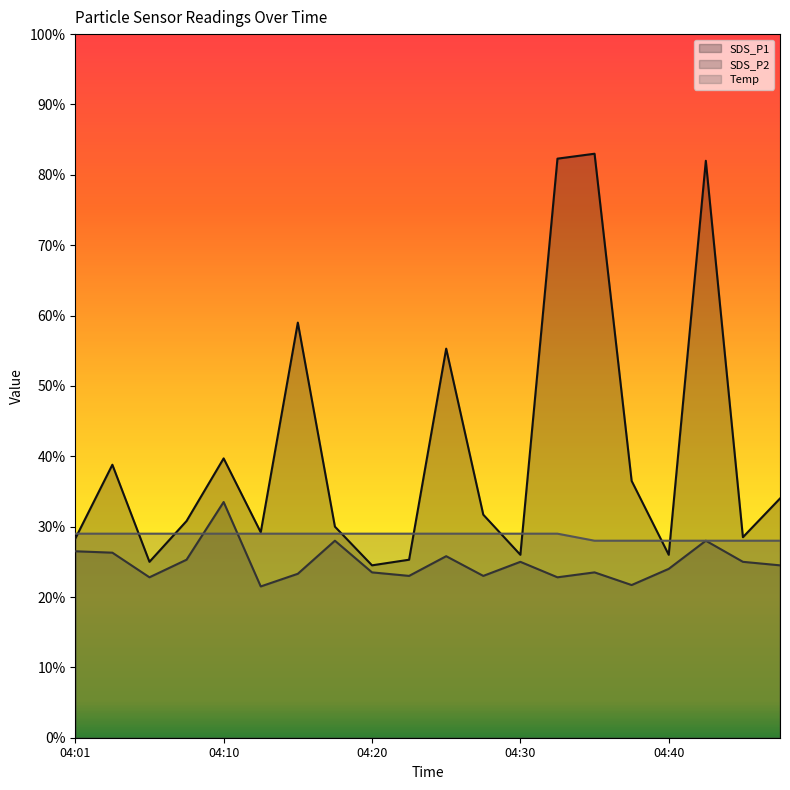

What are all the series names shown in the legend?

SDS_P1, SDS_P2, Temp